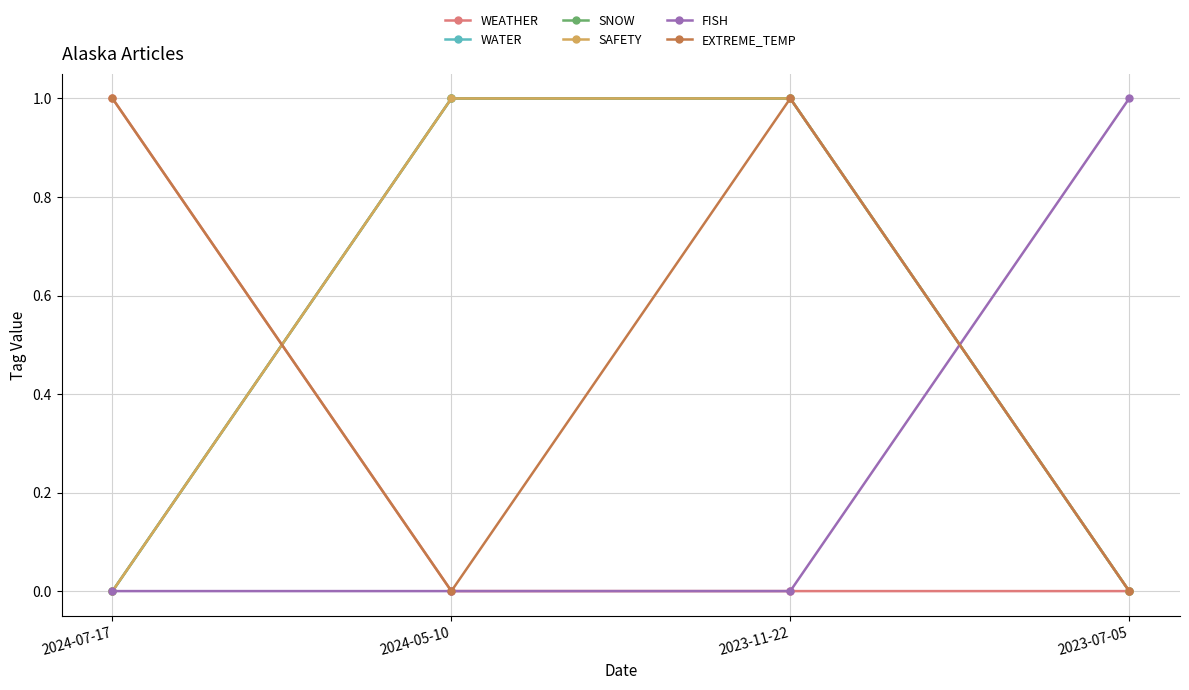

Is this an area chart (filled region under the line)?

No